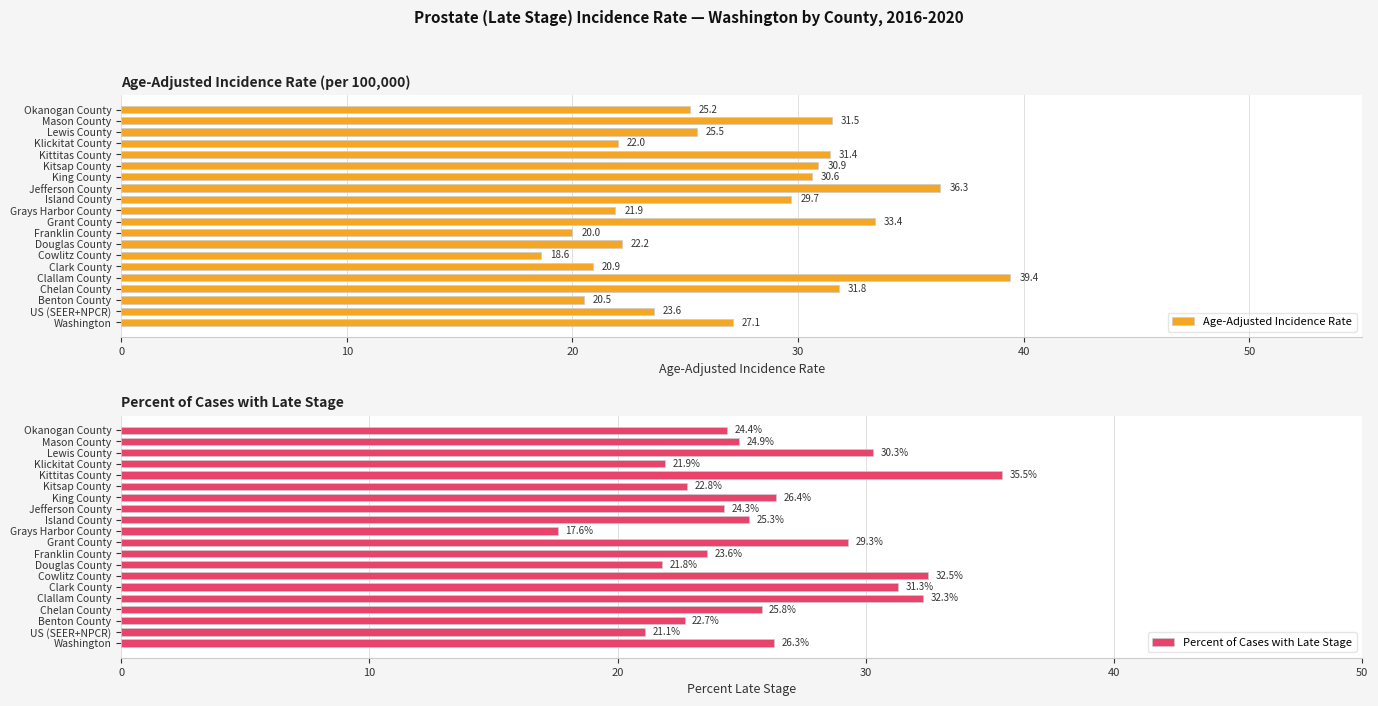

What is the maximum value for Percent of Cases with Late Stage?

35.5